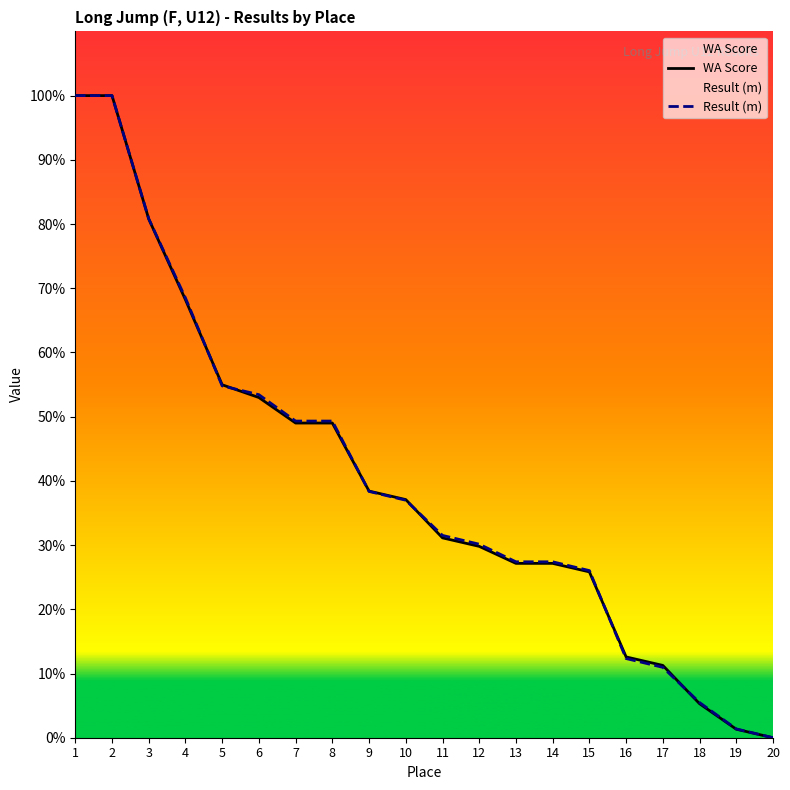

What is the approximate value of Result (m) at 2?

100.0